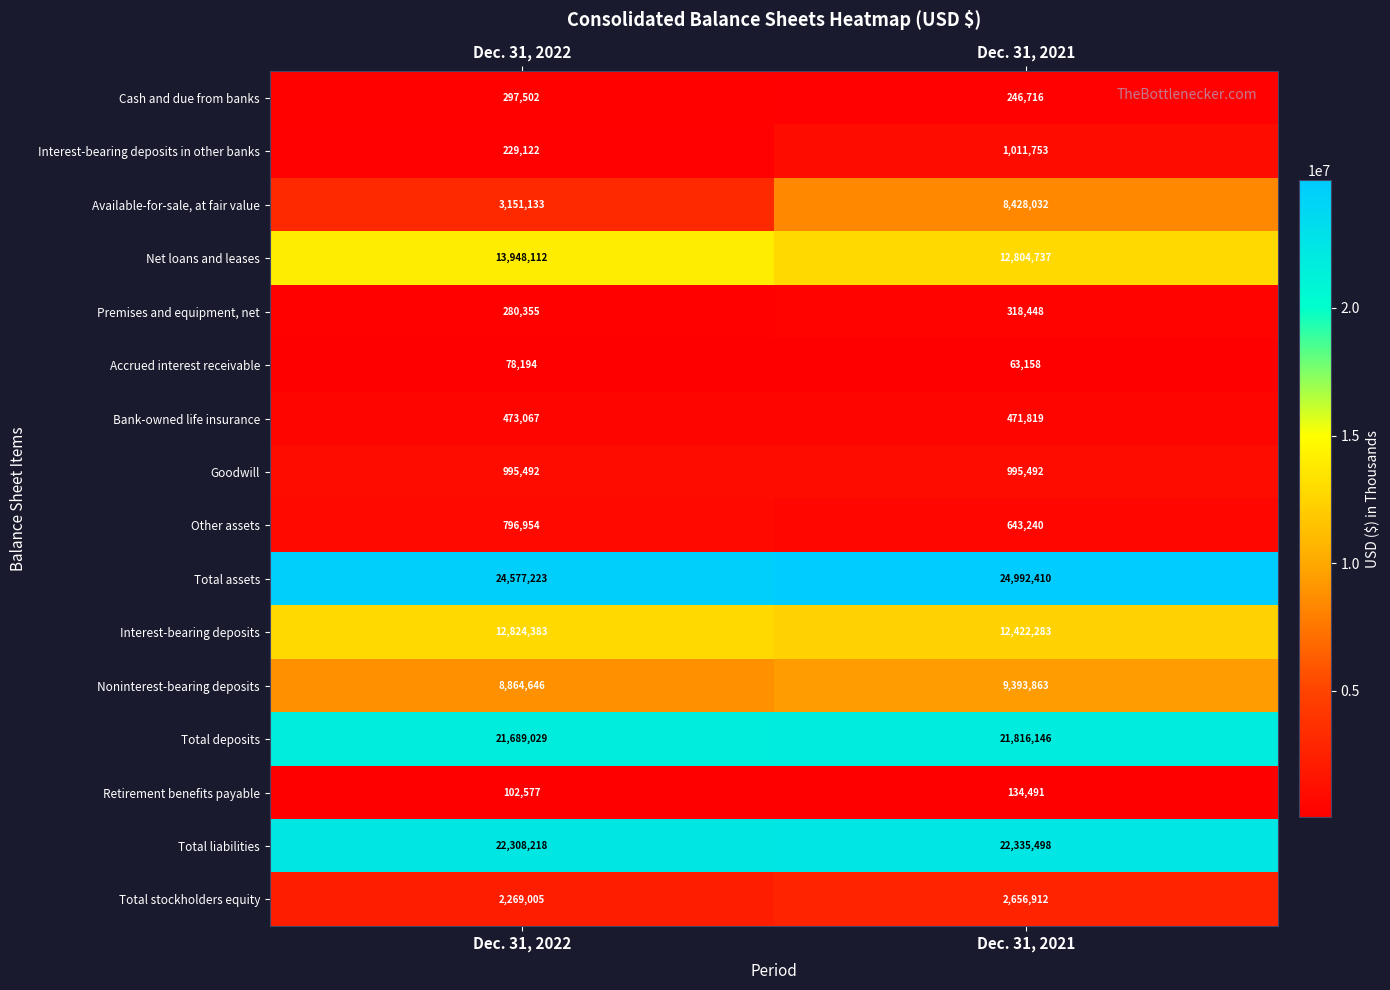

The value of Net loans and leases at Dec. 31, 2021 is 12804737. True or false?

True